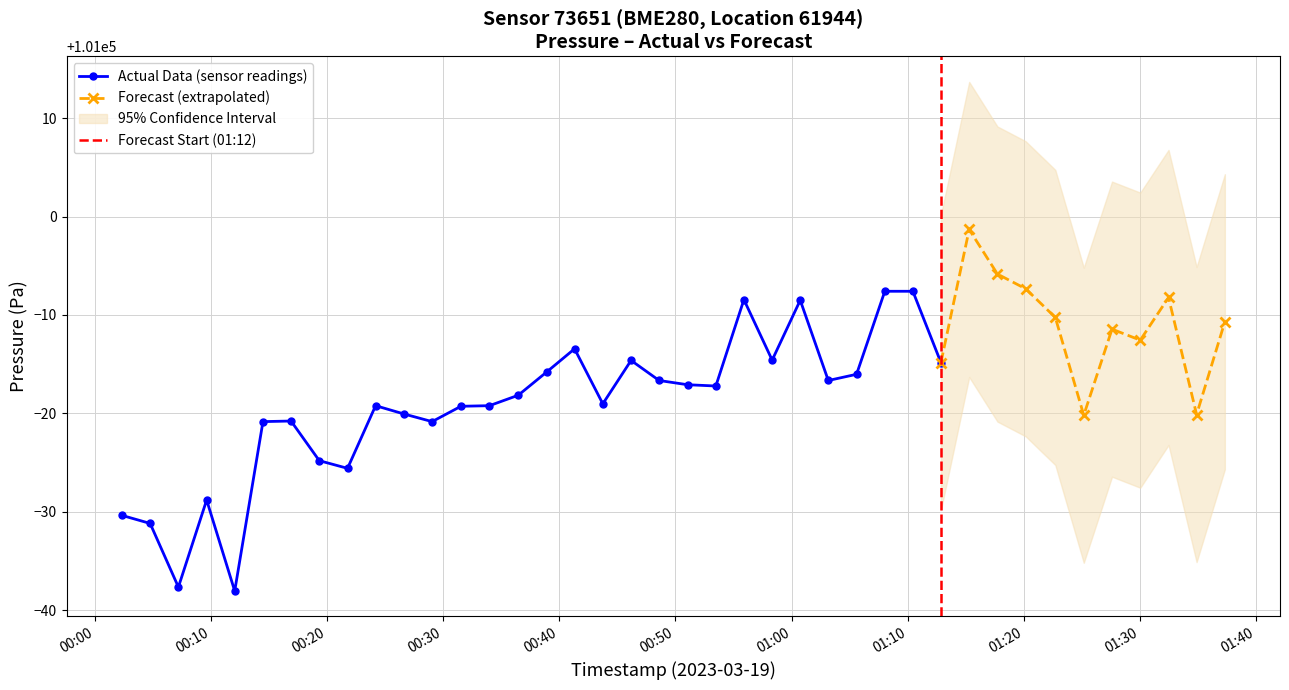

The pressure series shows 100974.4 at 2023-03-19T00:21:46. True or false?

True